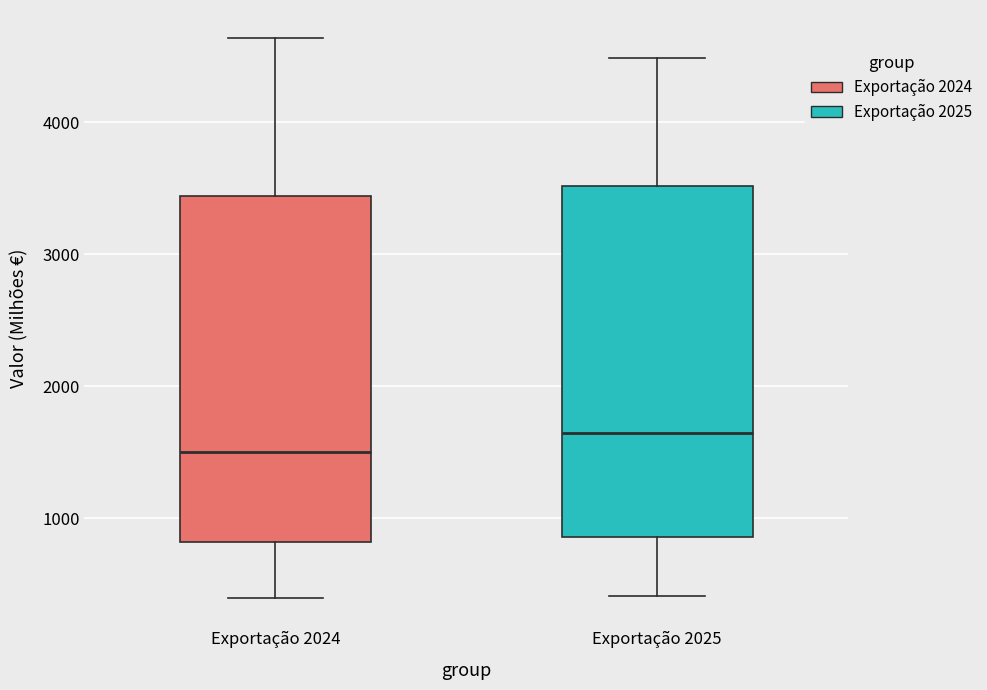

Reading left to right, read every box against the y-axis: the position of its median line, the range the box covers, and the ends of its whiskers. The values are not printed on the chart, so give them approximately, as read against the axis.

Exportação 2024: median 1500, box 800 to 3400, whiskers 400 to 4600
Exportação 2025: median 1600, box 900 to 3500, whiskers 400 to 4500